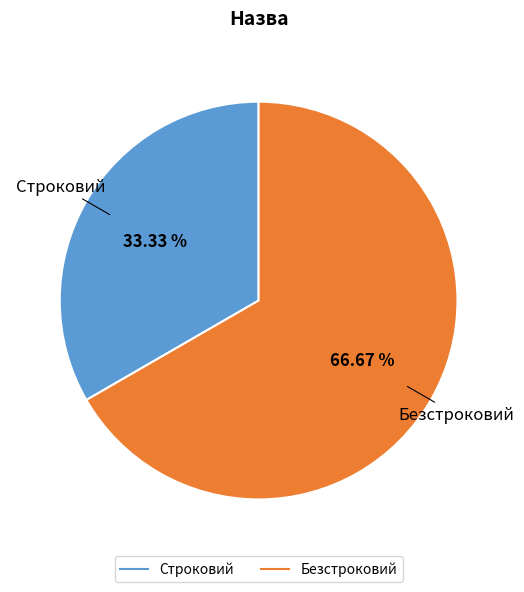

Is the sum of Строковий and Безстроковий greater than half?

Yes